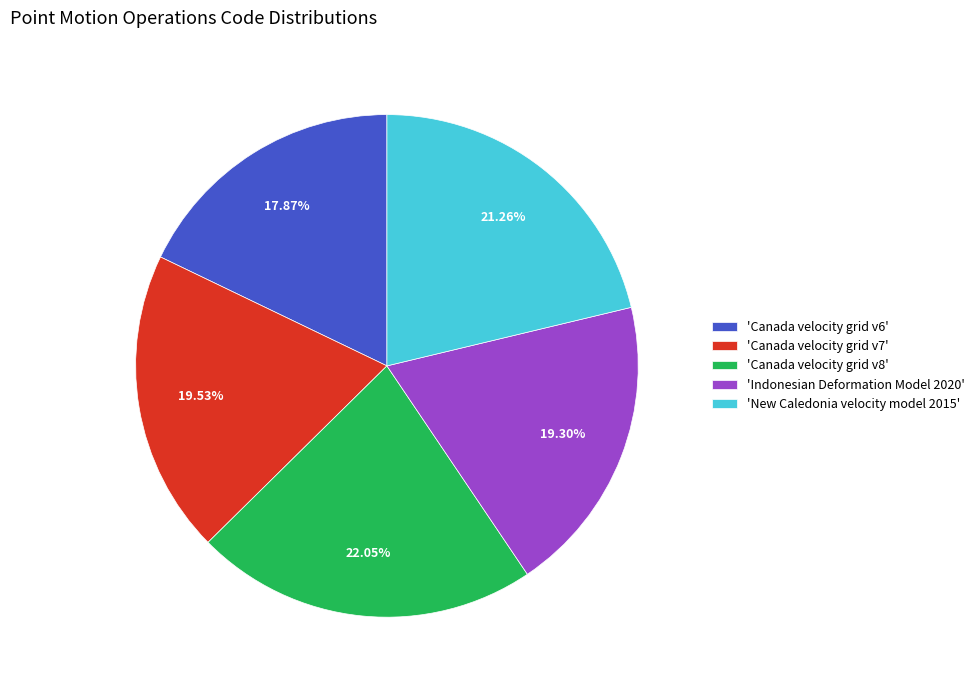

Is 'Canada velocity grid v8' the majority of the pie?

No